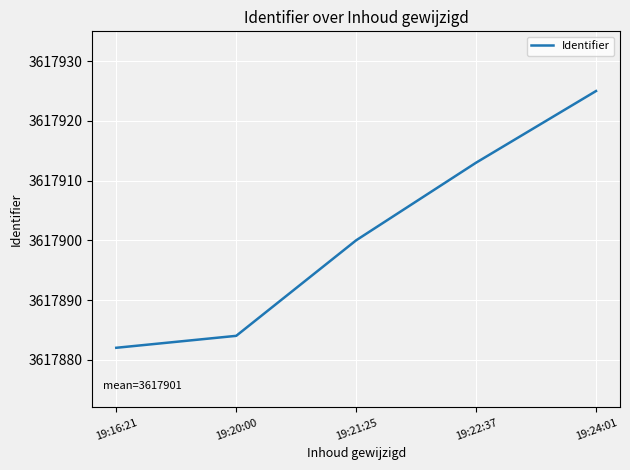

What position from the right is 19:21:25?

3